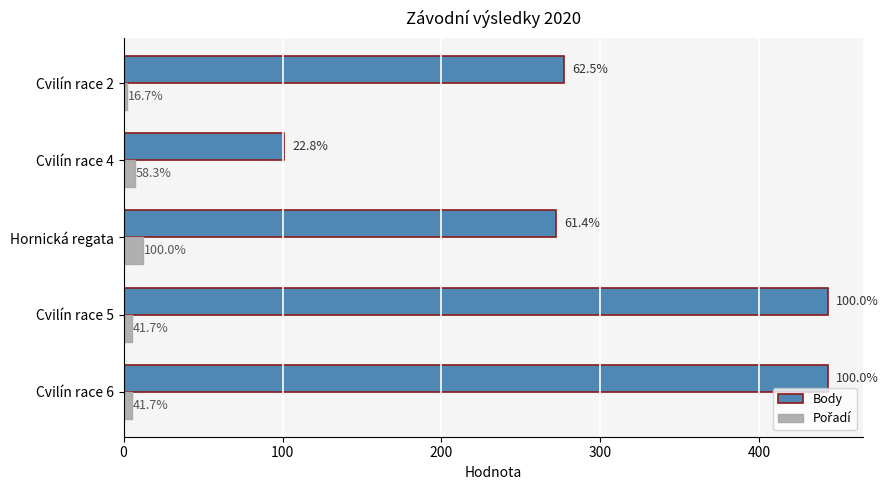

Reading right to left, what are all the values shown in this chart?

Body: 277	101	272	443	443
Pořadí: 2	7	12	5	5